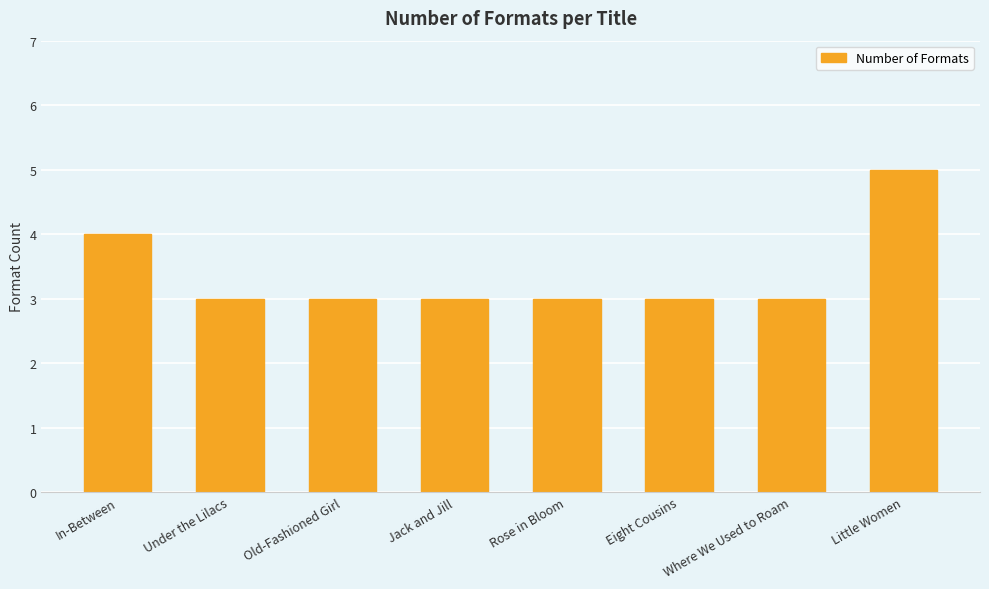

Reading left to right, transcribe all the data shown in this chart.

In-Between=4	Under the Lilacs=3	Old-Fashioned Girl=3	Jack and Jill=3	Rose in Bloom=3	Eight Cousins=3	Where We Used to Roam=3	Little Women=5